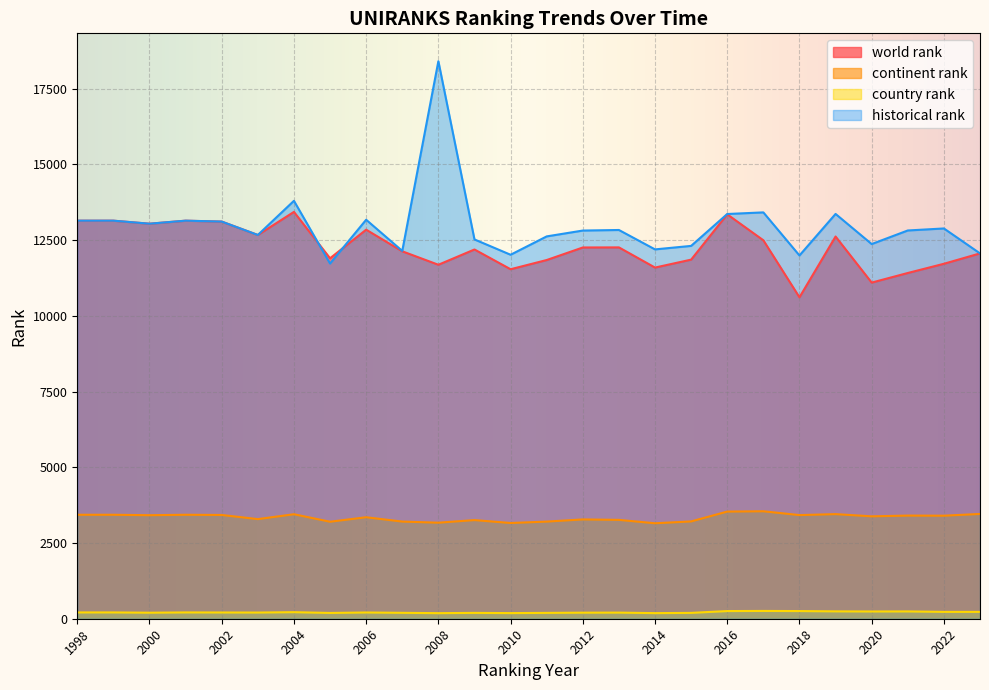

Is it true that country rank equals 350.4 at 2017?

False